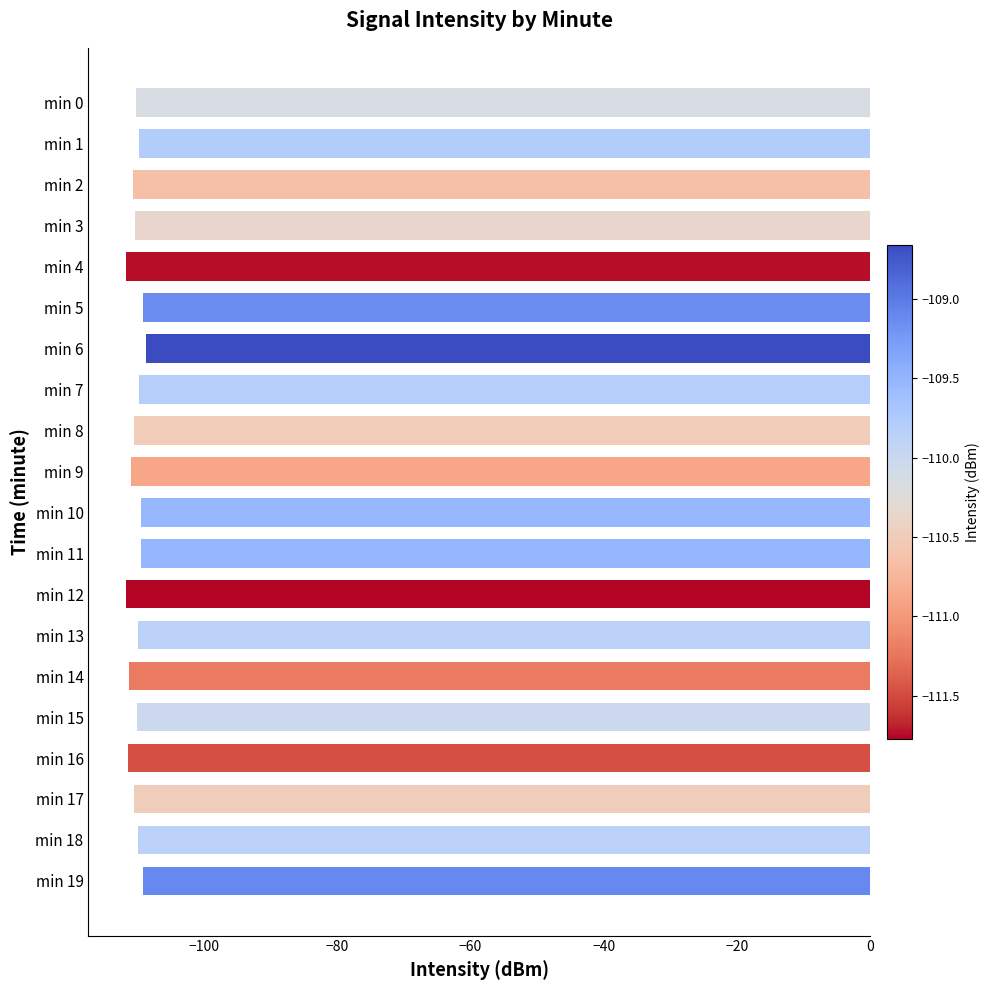

The chart shows a value of -149.3 at min 5. True or false?

False